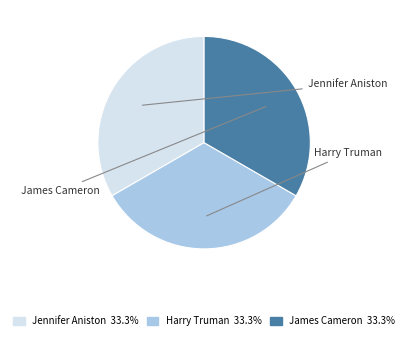

To the nearest percent, what portion does Harry Truman represent?

33%